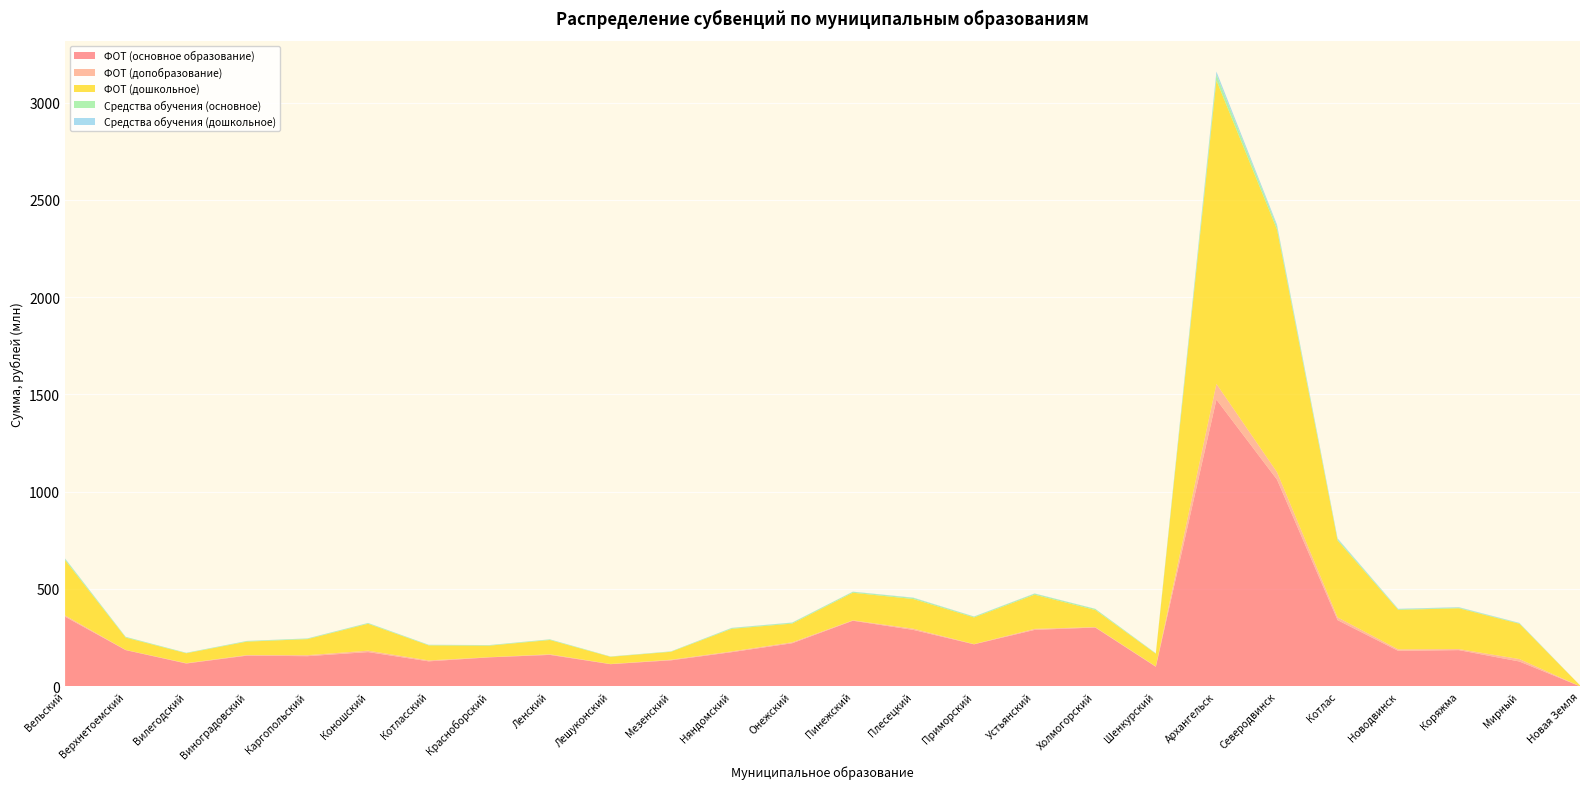

Reading right to left, extract all data points from this chart.

ФОТ (основное образование): Новая Земля=0	Мирный=127390285	Коряжма=185836728	Новодвинск=181996087	Котлас=339846778	Северодвинск=1062100728	Архангельск=1473346372	Шенкурский=100226084	Холмогорский=302009037	Устьянский=289765212	Приморский=215661031	Плесецкий=289549966	Пинежский=336860900	Онежский=221231054	Няндомский=175263766	Мезенский=133467876	Лешуконский=113605676	Ленский=161281595	Красноборский=148654721	Котласский=128188431	Коношский=175703258	Каргопольский=154696205	Виноградовский=157414135	Вилегодский=117023991	Верхнетоемский=185840643	Вельский=357400849
ФОТ (допобразование): Новая Земля=0	Мирный=12501633	Коряжма=5384455	Новодвинск=7706857	Котлас=14129511	Северодвинск=38407209	Архангельск=80817174	Шенкурский=2045964	Холмогорский=2140567	Устьянский=5373576	Приморский=1125882	Плесецкий=6482451	Пинежский=2284467	Онежский=4990096	Няндомский=4055763	Мезенский=3056346	Лешуконский=935372	Ленский=3155249	Красноборский=792287	Котласский=4846423	Коношский=7256183	Каргопольский=5184995	Виноградовский=2843410	Вилегодский=1918169	Верхнетоемский=986883	Вельский=6787942
ФОТ (дошкольное): Новая Земля=4966455	Мирный=181414473	Коряжма=209763303	Новодвинск=202770141	Котлас=394802708	Северодвинск=1246896141	Архангельск=1559836897	Шенкурский=65108160	Холмогорский=87874626	Устьянский=175540504	Приморский=137010365	Плесецкий=152177061	Пинежский=141599905	Онежский=95992854	Няндомский=115943204	Мезенский=40715726	Лешуконский=36911255	Ленский=73380783	Красноборский=59230544	Котласский=77151641	Коношский=138243023	Каргопольский=82449102	Виноградовский=69184866	Вилегодский=50713237	Верхнетоемский=63359826	Вельский=283507687
Средства обучения (основное): Новая Земля=0	Мирный=2780840	Коряжма=3466615	Новодвинск=3583400	Котлас=7141424	Северодвинск=15669260	Архангельск=29733646	Шенкурский=1899500	Холмогорский=5372607	Устьянский=5151931	Приморский=3881582	Плесецкий=5590993	Пинежский=4604613	Онежский=4375058	Няндомский=3697450	Мезенский=1927038	Лешуконский=1572571	Ленский=2980432	Красноборский=2539486	Котласский=2522474	Коношский=3302756	Каргопольский=2903477	Виноградовский=2982210	Вилегодский=2171678	Верхнетоемский=3415201	Вельский=6905298
Средства обучения (дошкольное): Новая Земля=34200	Мирный=1717600	Коряжма=2171320	Новодвинск=2121920	Котлас=4185320	Северодвинск=9349514	Архангельск=15511600	Шенкурский=639112	Холмогорский=861072	Устьянский=1374812	Приморский=1228904	Плесецкий=1719856	Пинежский=1044184	Онежский=1203820	Няндомский=1333018	Мезенский=398224	Лешуконский=263714	Ленский=685500	Красноборский=617850	Котласский=786598	Коношский=1032832	Каргопольский=898306	Виноградовский=736410	Вилегодский=491690	Верхнетоемский=588226	Вельский=2402350